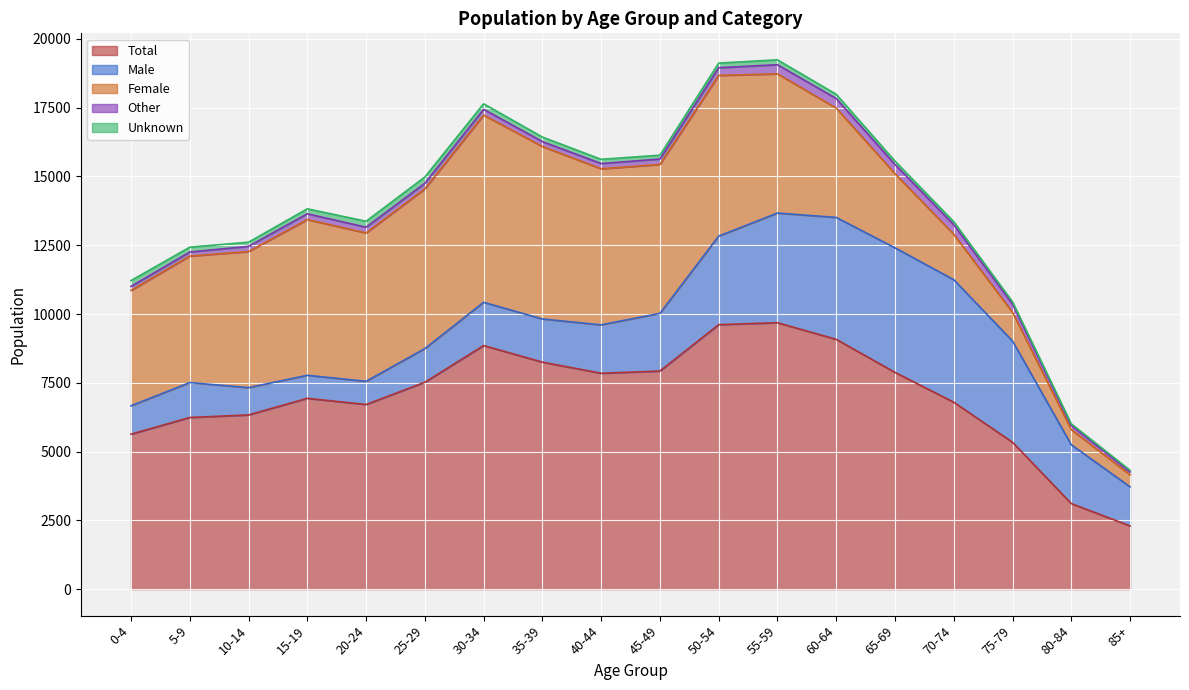

The value of Male at 5-9 is 1269. True or false?

True